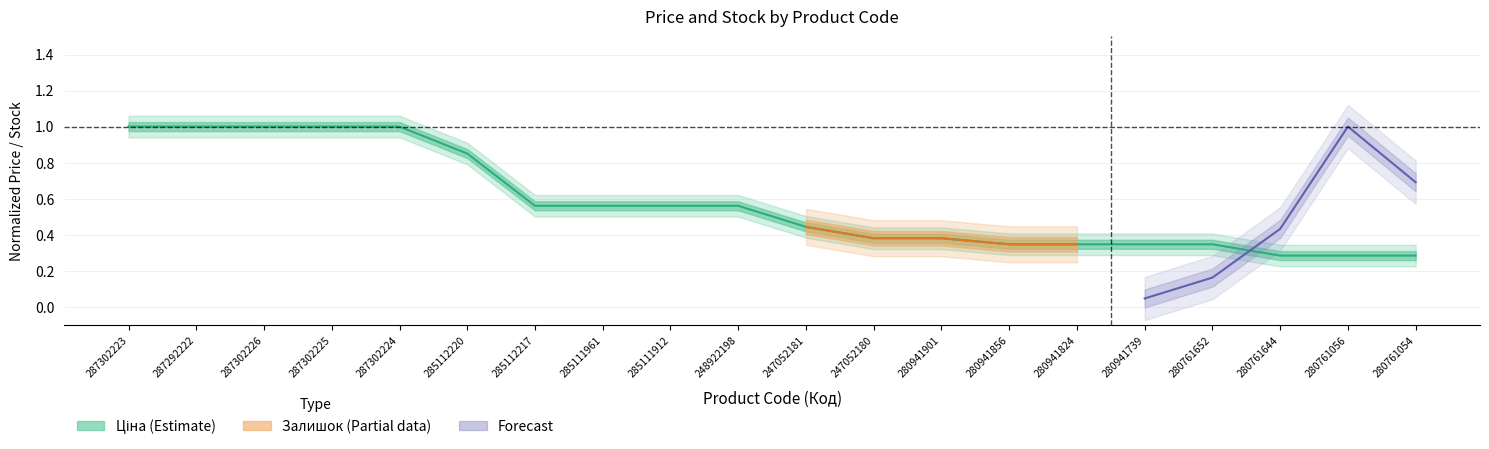

What is the label of the 11th point from the left?

247052181